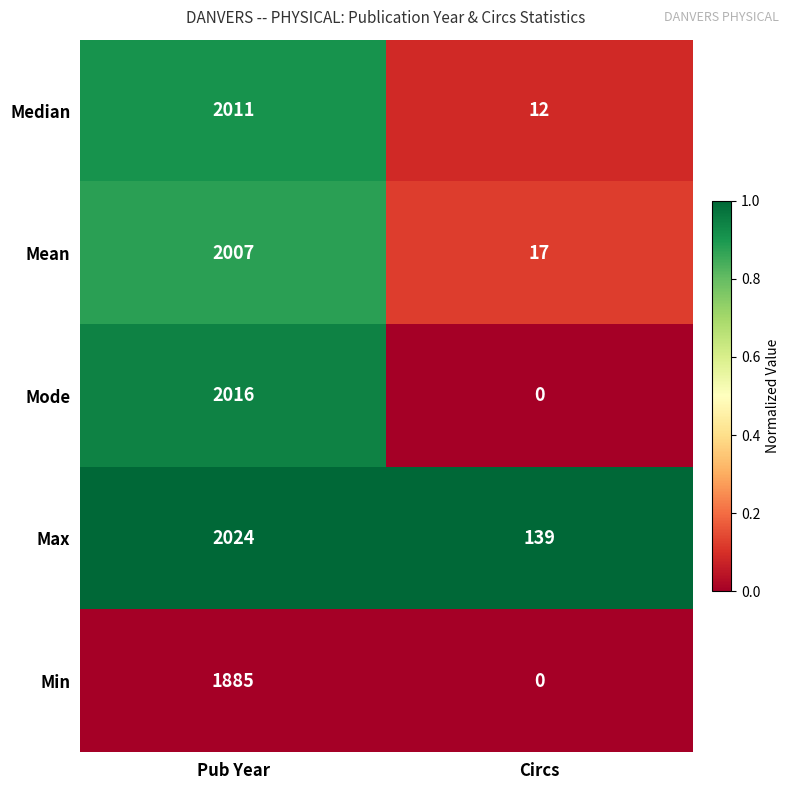

Which category has the highest value in the Median series?

Pub Year